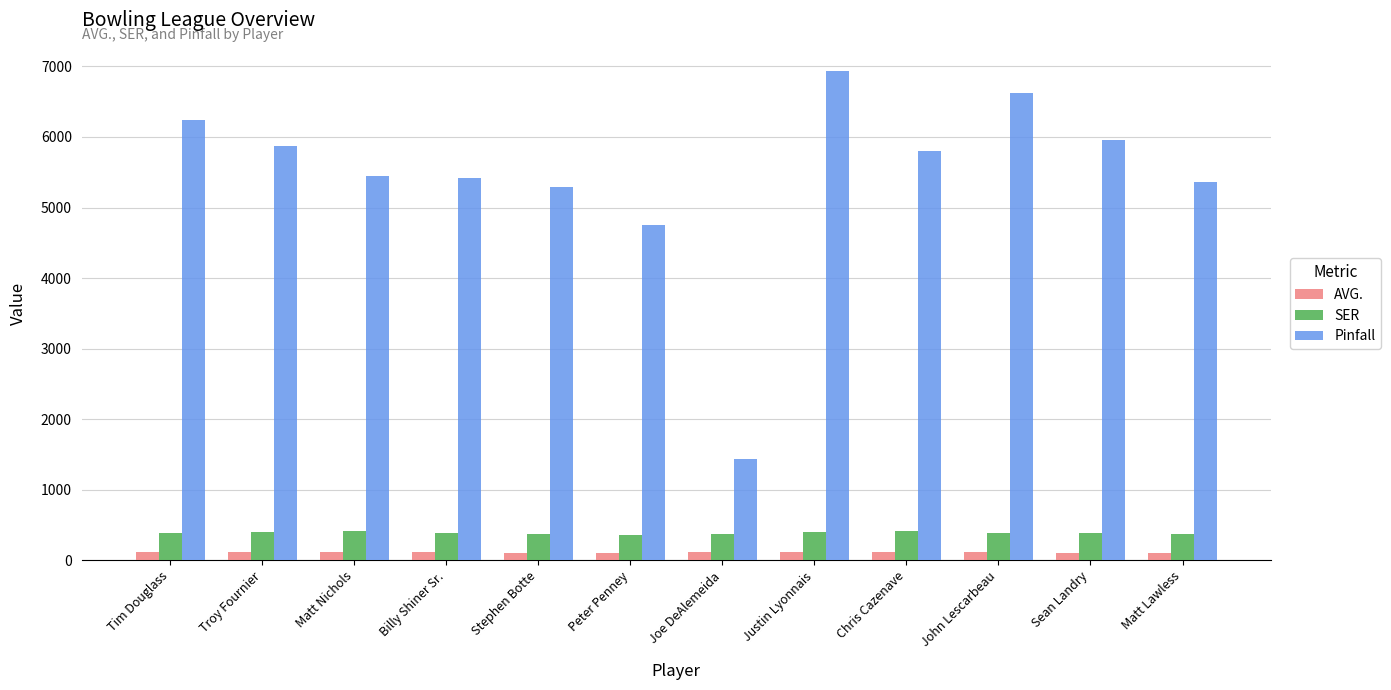

Is the value of AVG. at Justin Lyonnais greater than the value of SER at Chris Cazenave?

No